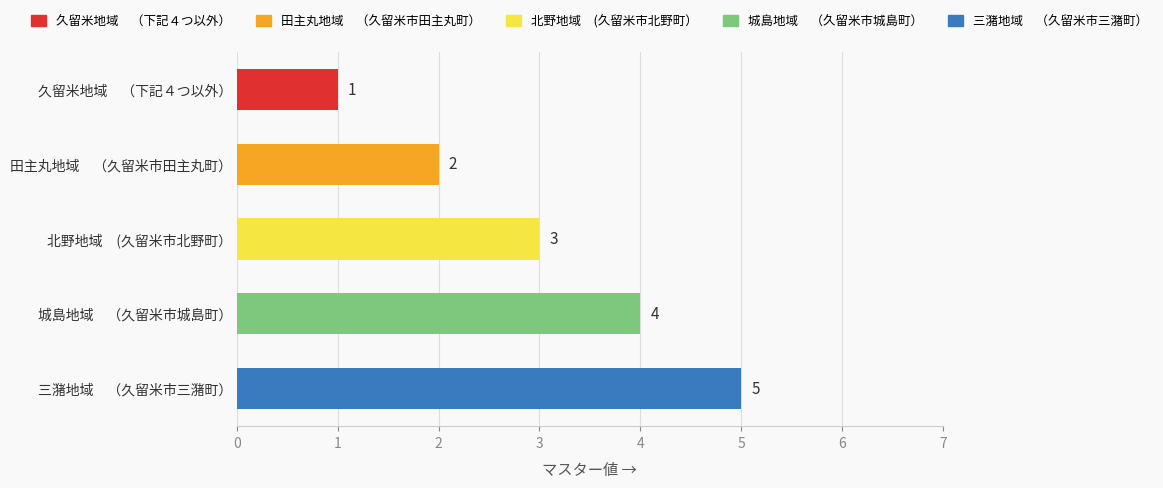

Which has a higher value, 三潴地域　（久留米市三潴町） or 田主丸地域　（久留米市田主丸町）?

三潴地域　（久留米市三潴町）